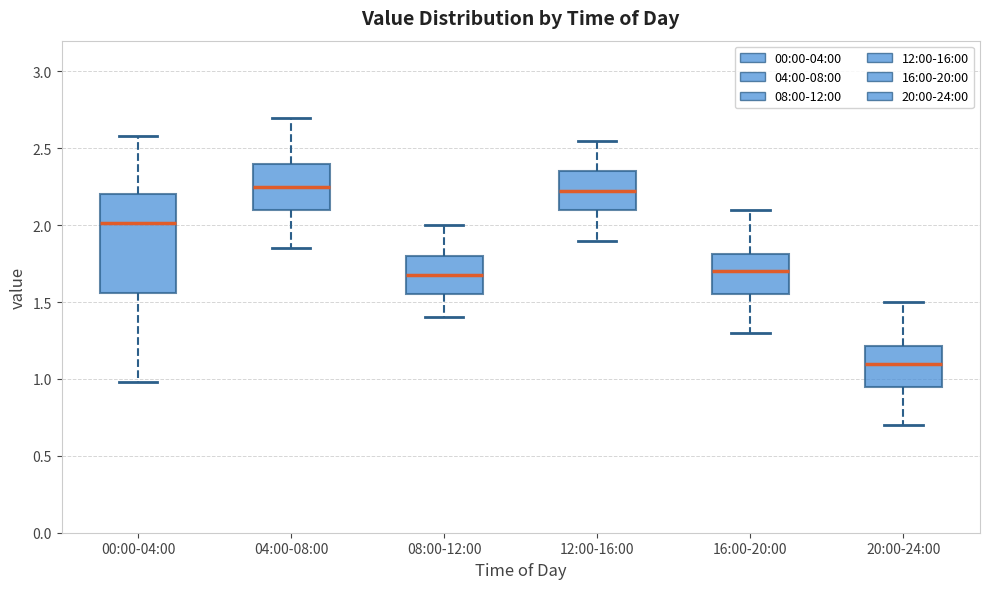

Reading left to right, transcribe this box plot: for each box, give where its median line is, the range the box spans, and where its two whiskers end, as read against the y-axis. The values are not printed on the chart, so give them approximately, as read against the axis.

00:00-04:00: median 2.00, box 1.55 to 2.20, whiskers 1.00 to 2.60
04:00-08:00: median 2.25, box 2.10 to 2.40, whiskers 1.85 to 2.70
08:00-12:00: median 1.70, box 1.55 to 1.80, whiskers 1.40 to 2.00
12:00-16:00: median 2.25, box 2.10 to 2.35, whiskers 1.90 to 2.55
16:00-20:00: median 1.70, box 1.55 to 1.80, whiskers 1.30 to 2.10
20:00-24:00: median 1.10, box 0.95 to 1.20, whiskers 0.70 to 1.50